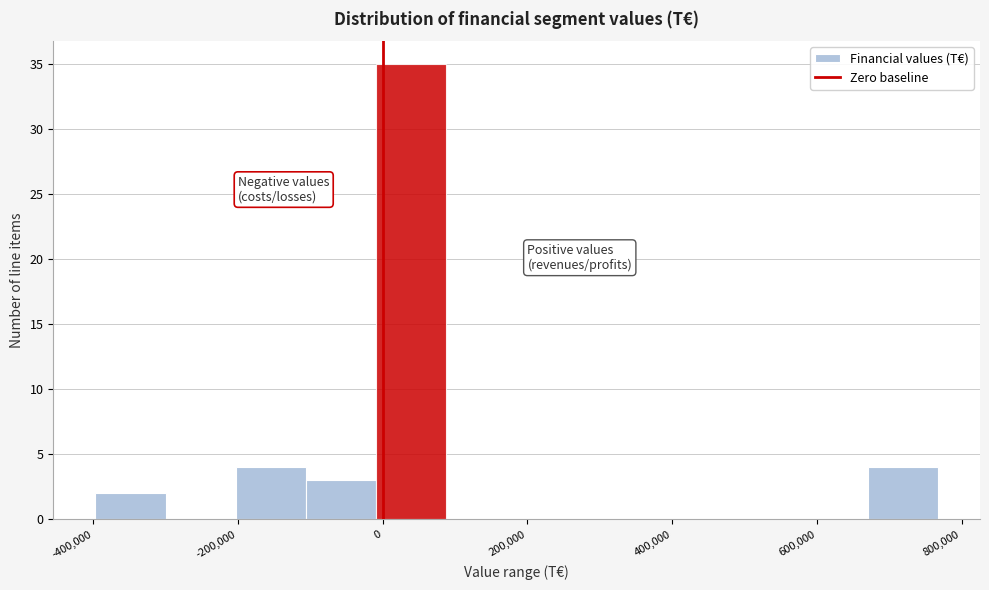

Reading left to right, list every bar in this chart as the range it spans on the x-axis followed by its height. Neither the bar edges nor the heights are printed on the chart, so give them approximately, as read against the axes.

-400000 to -300000: 2
-300000 to -200000: 0
-200000 to -100000: 4
-100000 to 0: 3
0 to 80000: 35
80000 to 180000: 0
180000 to 280000: 0
280000 to 380000: 0
380000 to 480000: 0
480000 to 580000: 0
580000 to 680000: 0
680000 to 760000: 4